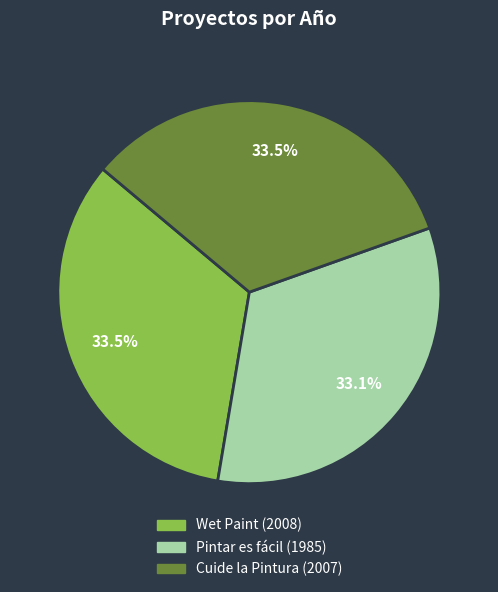

Do Pintar es fácil and Wet Paint together represent more than half of the pie?

Yes